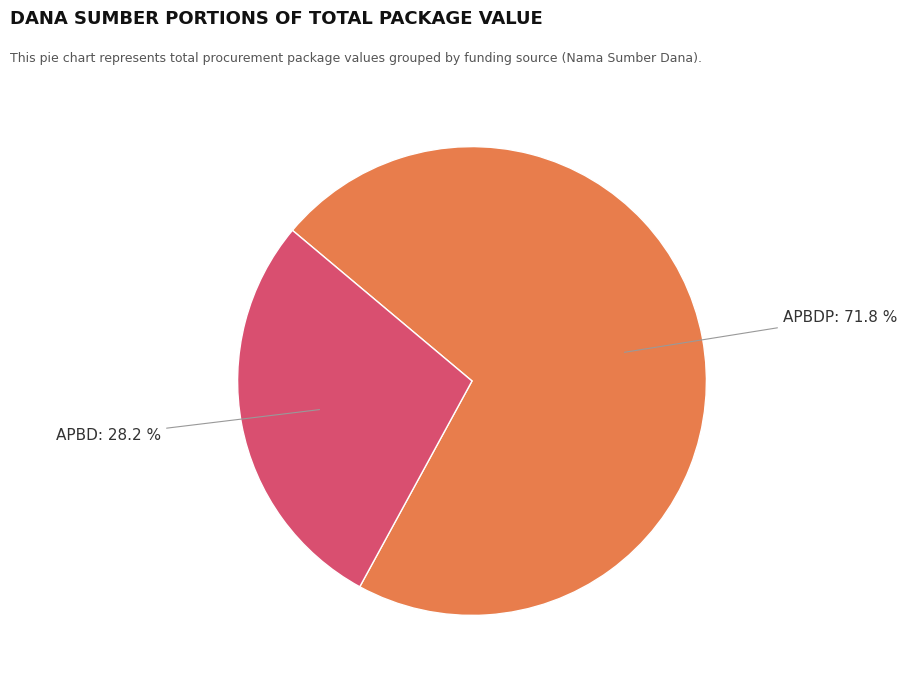

Is there any slice that represents more than half of the pie?

Yes